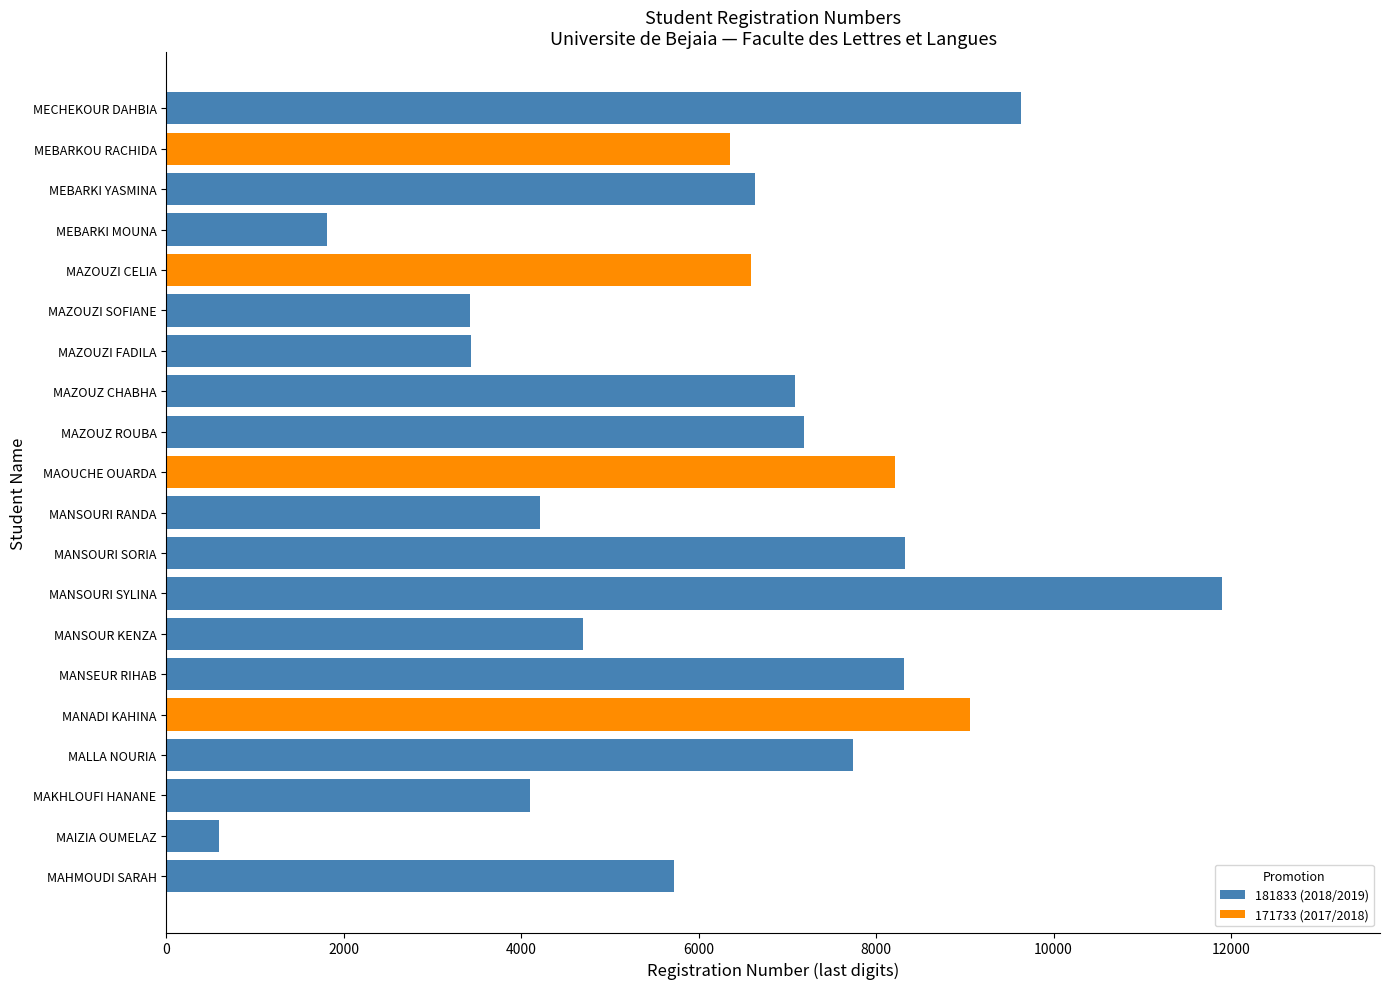

Count the number of data series in this chart.

2